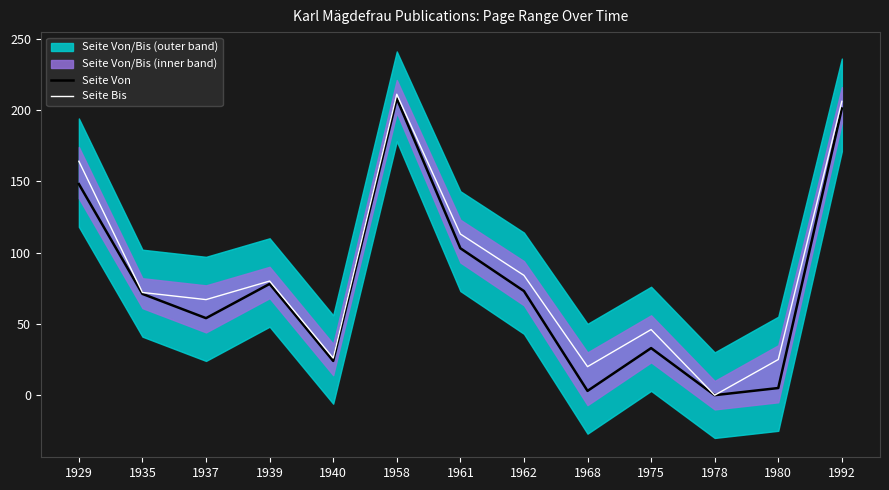

In Seite Bis, how many points are higher than both neighbors (excluding endpoints)?

3